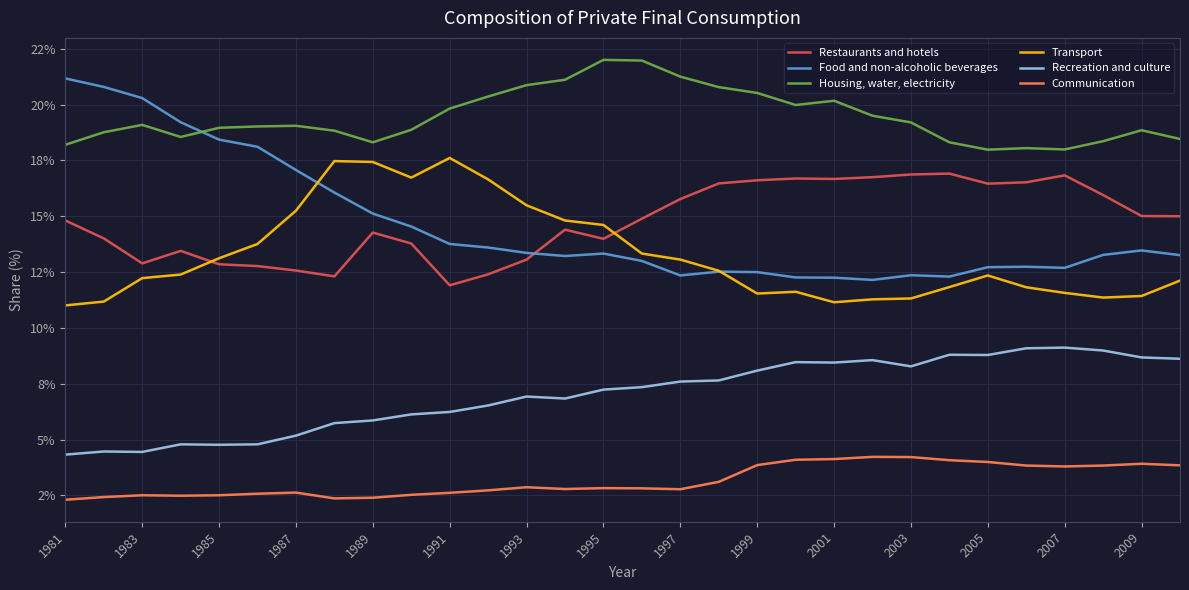

What are all the series names shown in the legend?

Restaurants and hotels, Food and non-alcoholic beverages, Housing, water, electricity, Transport, Recreation and culture, Communication